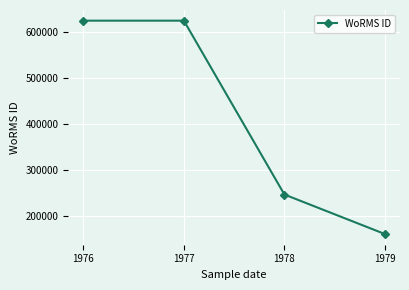

Approximately how many times larger is the value at 1976 compared to 1977?

1.0